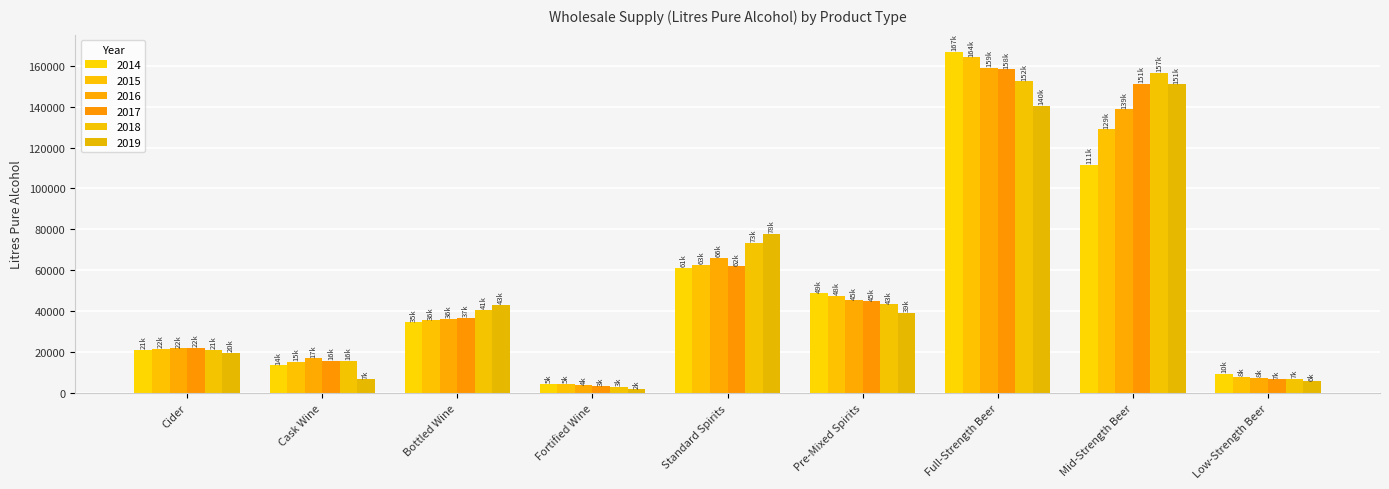

Reading left to right, list all the values displayed in this chart.

2014: 21316.2	13694.9	34620.5	4535.7	61336.7	48796.5	166776.7	111431.7	9626.5
2015: 21694.1	15329.0	35602.6	4666.9	62579.4	47656.1	164002.1	128910.4	8072.5
2016: 21970.8	17040.8	36227.1	3791.3	66200.1	45408.1	159043.9	138565.1	7500.9
2017: 22037.5	15875.0	36804.0	3421.2	61980.3	44906.0	158218.2	151254.8	6866.4
2018: 21211.2	15762.5	40675.7	3262.4	73477.2	43444.2	152280.2	156504.4	7051.4
2019: 19657.1	6762.3	43295.9	1949.9	77982.2	39309.3	140480.7	150862.5	5865.3